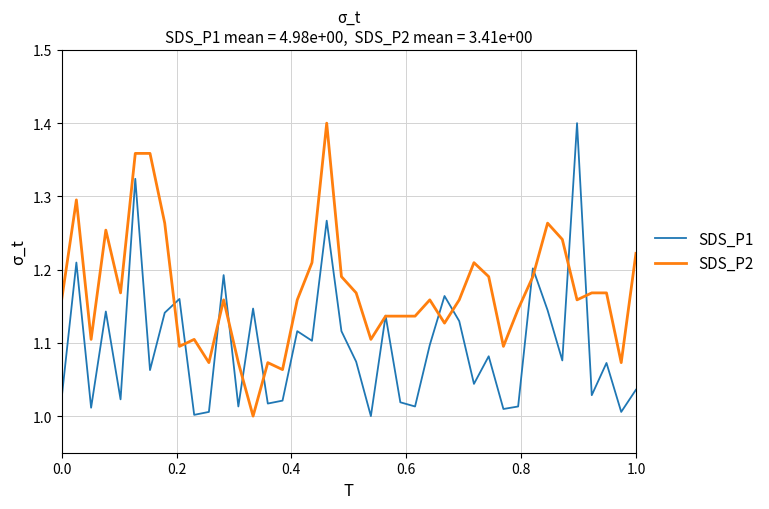

List the series in order of their overall mean, lowest first.

SDS_P1, SDS_P2